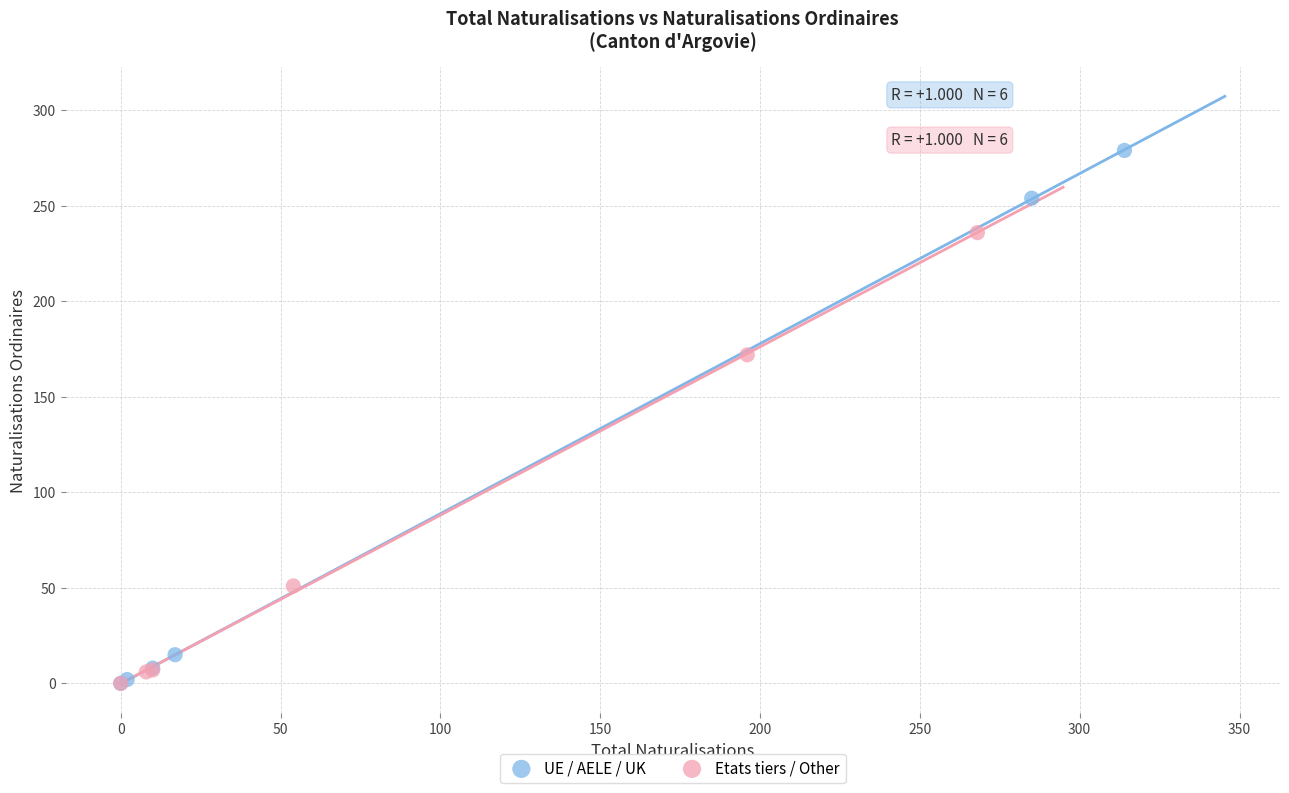

Which series has the largest Y range (max minus min)?

UE / AELE / UK